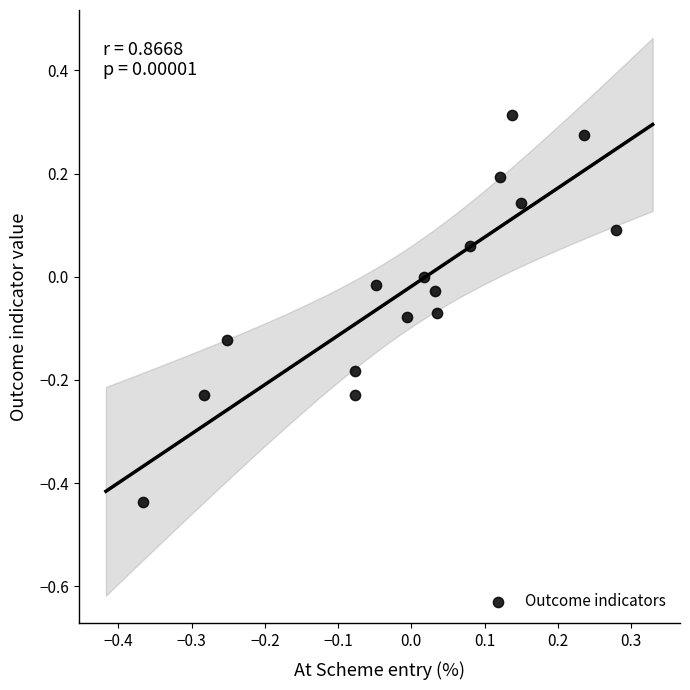

What is the range of X values (max minus min)?

0.6